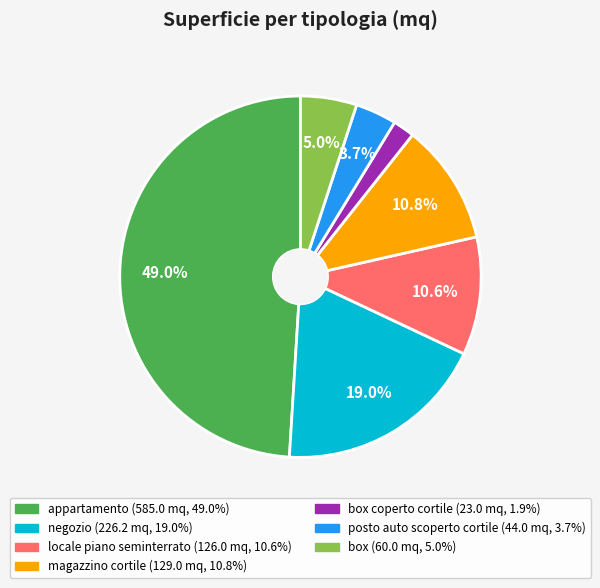

Is there any slice that represents more than half of the pie?

No